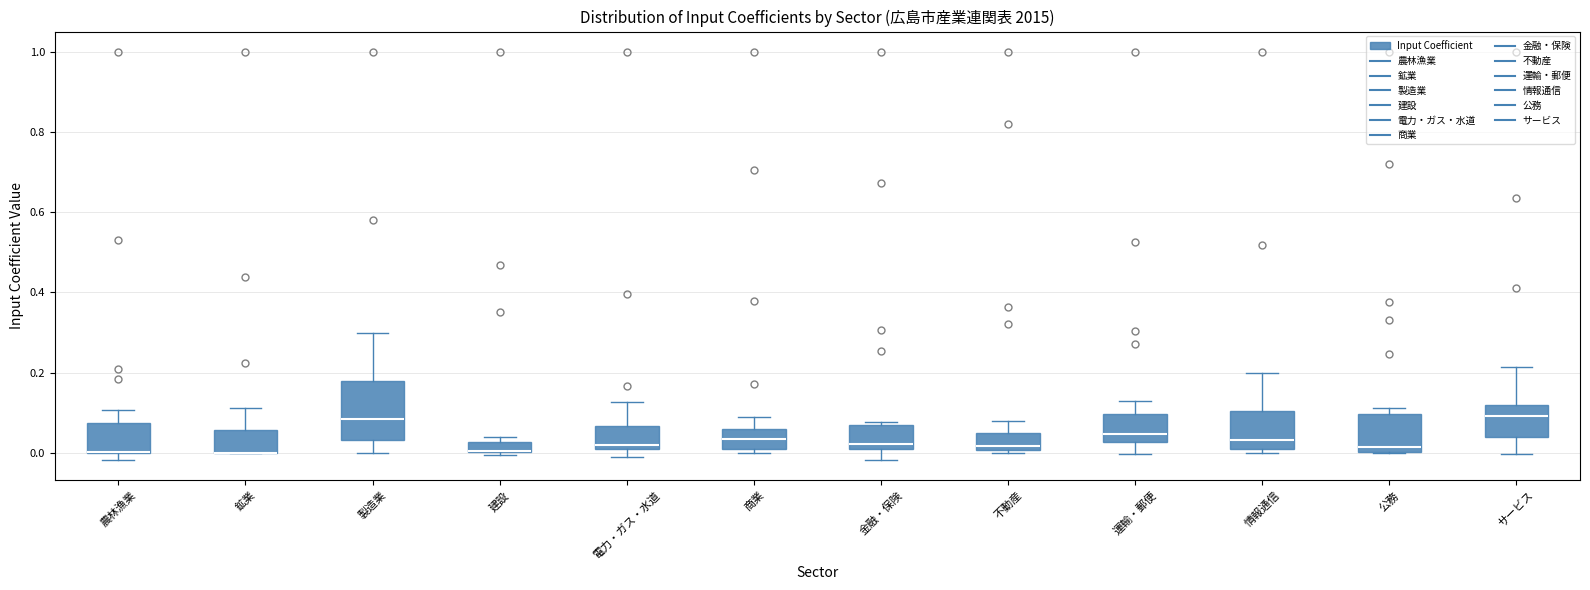

Comparing the boxes themselves (not the whiskers), which one is the tallest?

製造業